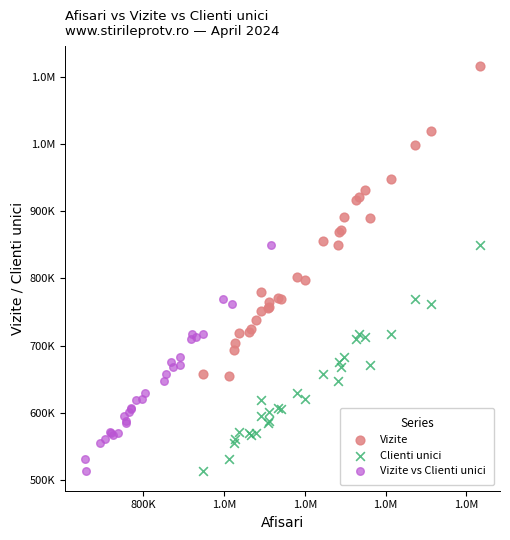

What are all the series names shown in the legend?

Vizite, Clienti unici, Vizite vs Clienti unici